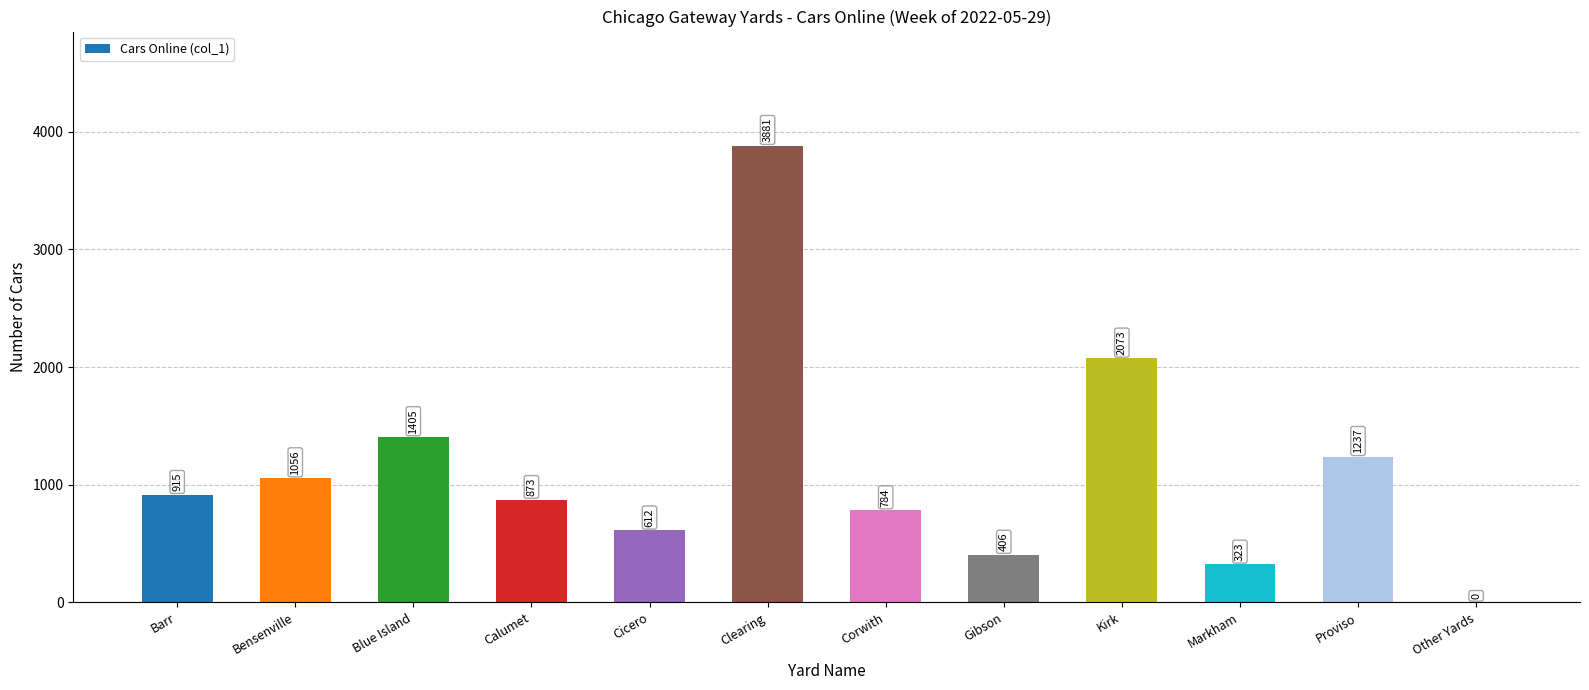

Are the bars horizontal?

No